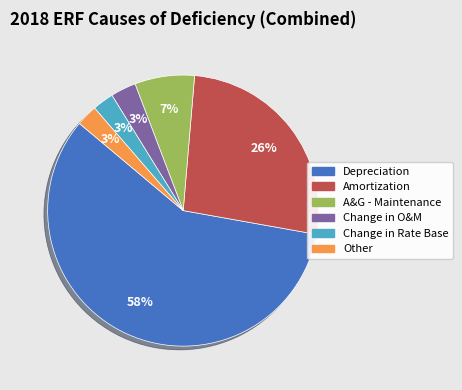

Between A&G - Maintenance and Other, which is larger?

A&G - Maintenance